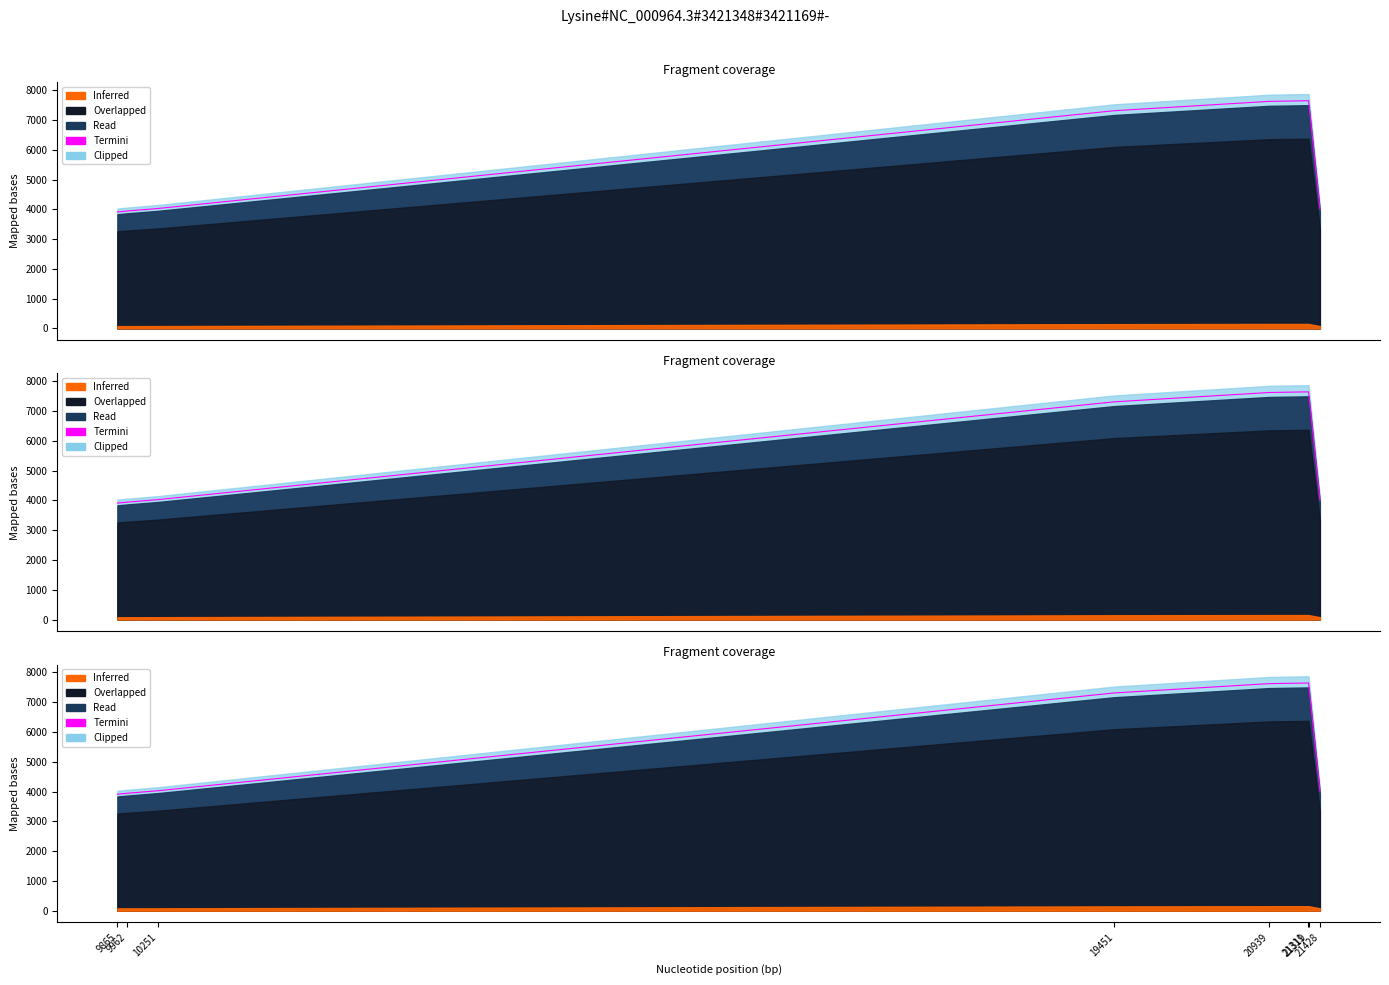

How many lines are shown in the chart?

1